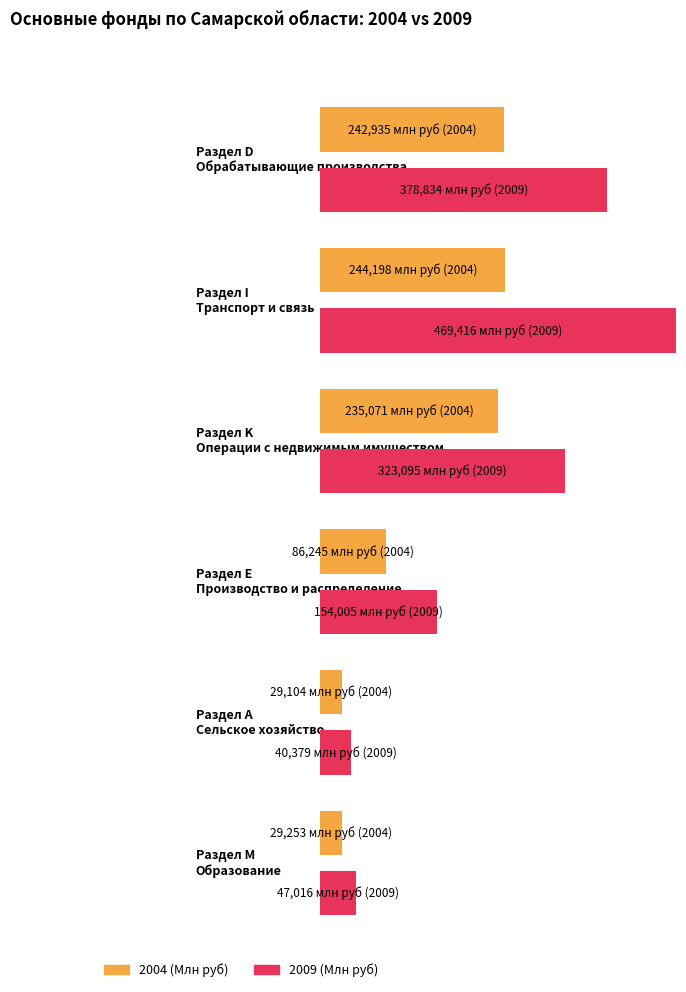

Between 2007 and 2009, which series saw the biggest shift?

Раздел I Транспорт и связь